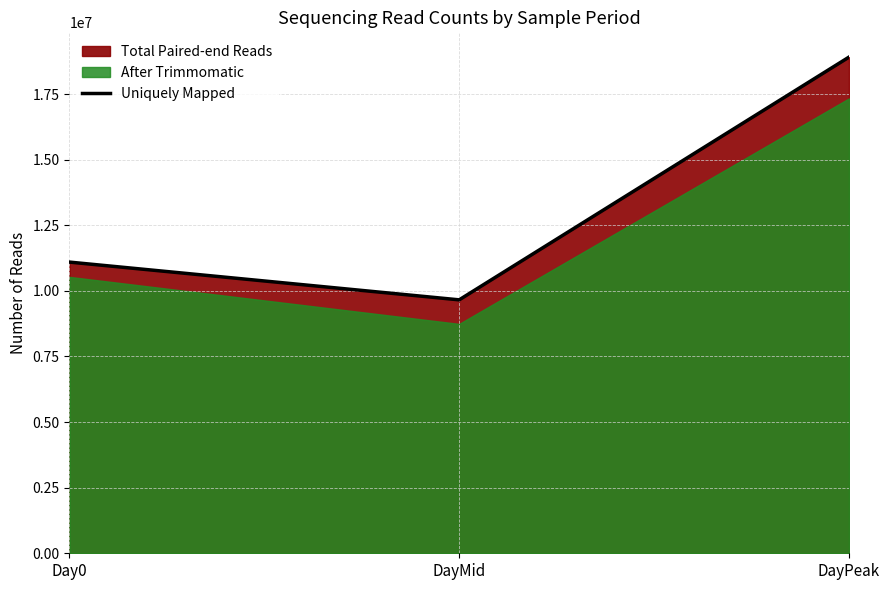

Between DayPeak and Day0, which is larger?

DayPeak